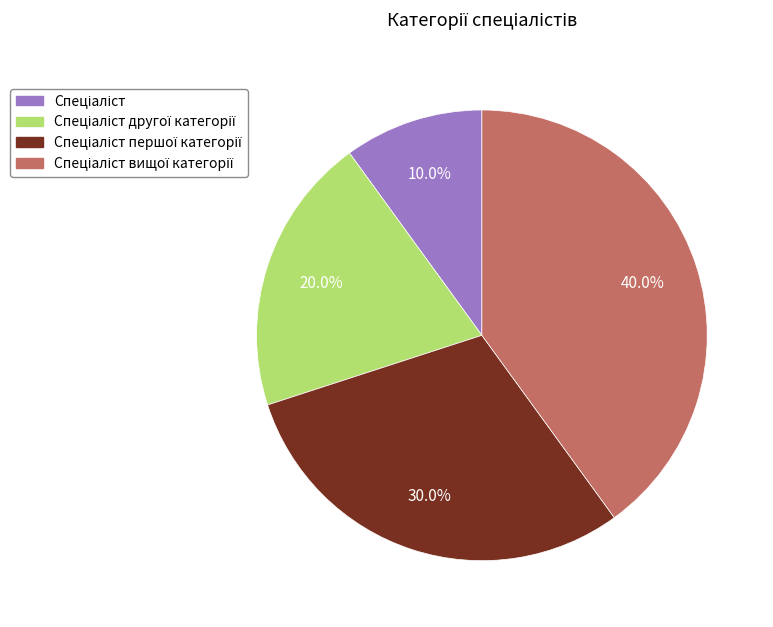

Is there any slice that represents more than half of the pie?

No